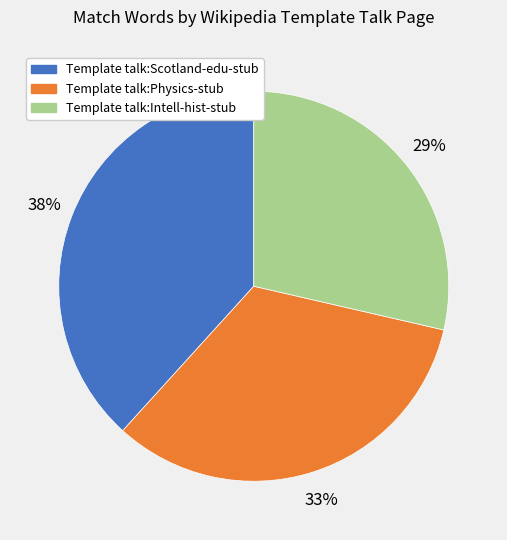

Combined, do Template talk:Intell-hist-stub and Template talk:Physics-stub account for over 50%?

Yes